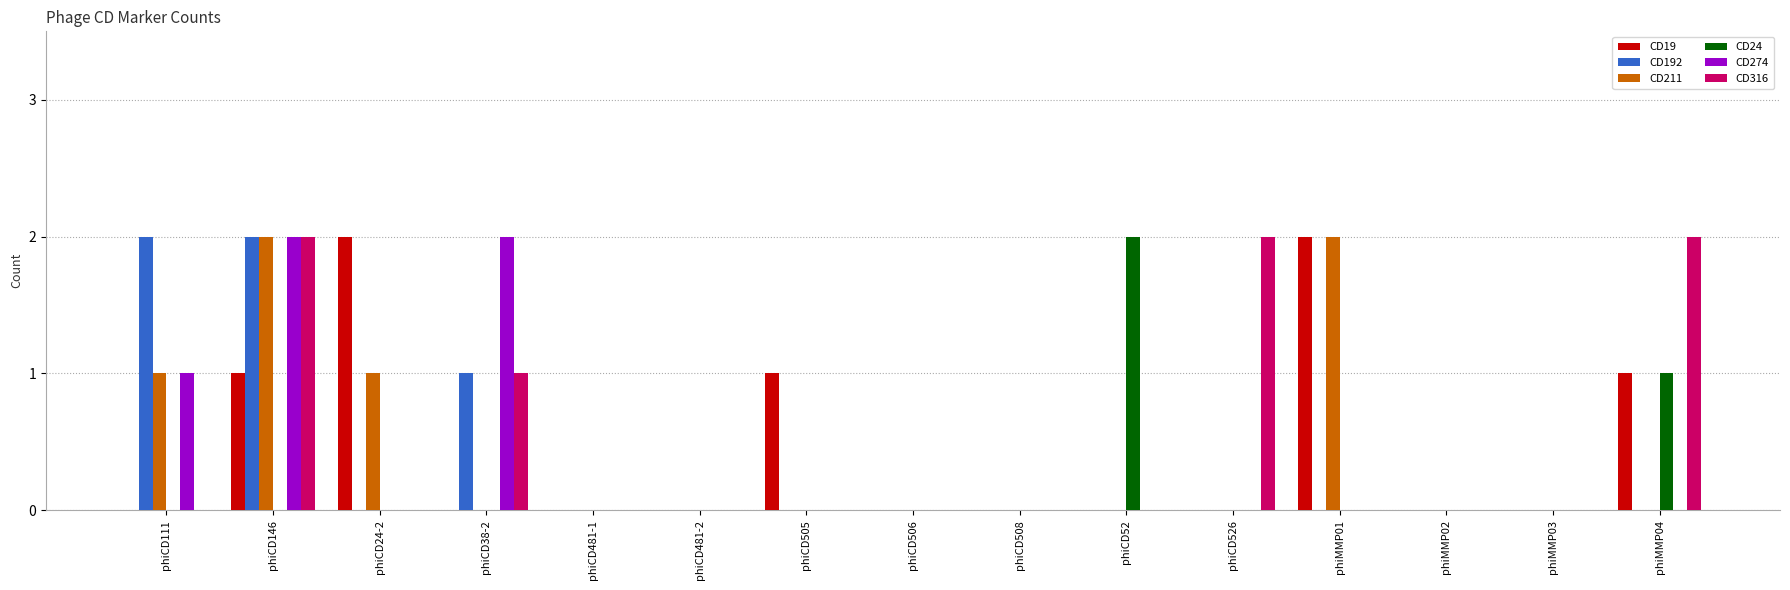

Reading left to right, transcribe all the data shown in this chart.

CD19: 0	1	2	0	0	0	1	0	0	0	0	2	0	0	1
CD192: 2	2	0	1	0	0	0	0	0	0	0	0	0	0	0
CD211: 1	2	1	0	0	0	0	0	0	0	0	2	0	0	0
CD24: 0	0	0	0	0	0	0	0	0	2	0	0	0	0	1
CD274: 1	2	0	2	0	0	0	0	0	0	0	0	0	0	0
CD316: 0	2	0	1	0	0	0	0	0	0	2	0	0	0	2